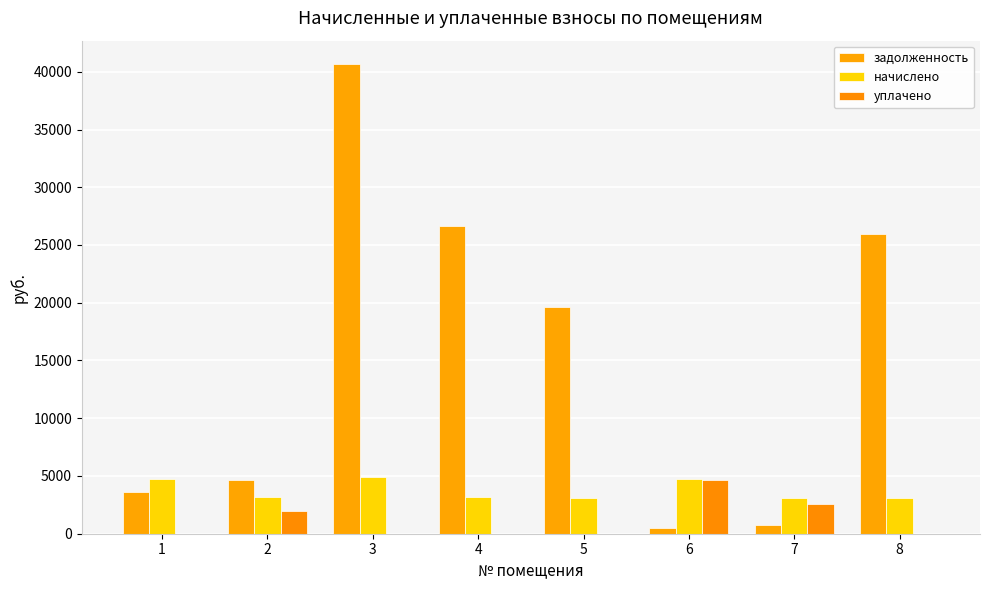

What is the approximate value of уплачено at 7?

2574.0